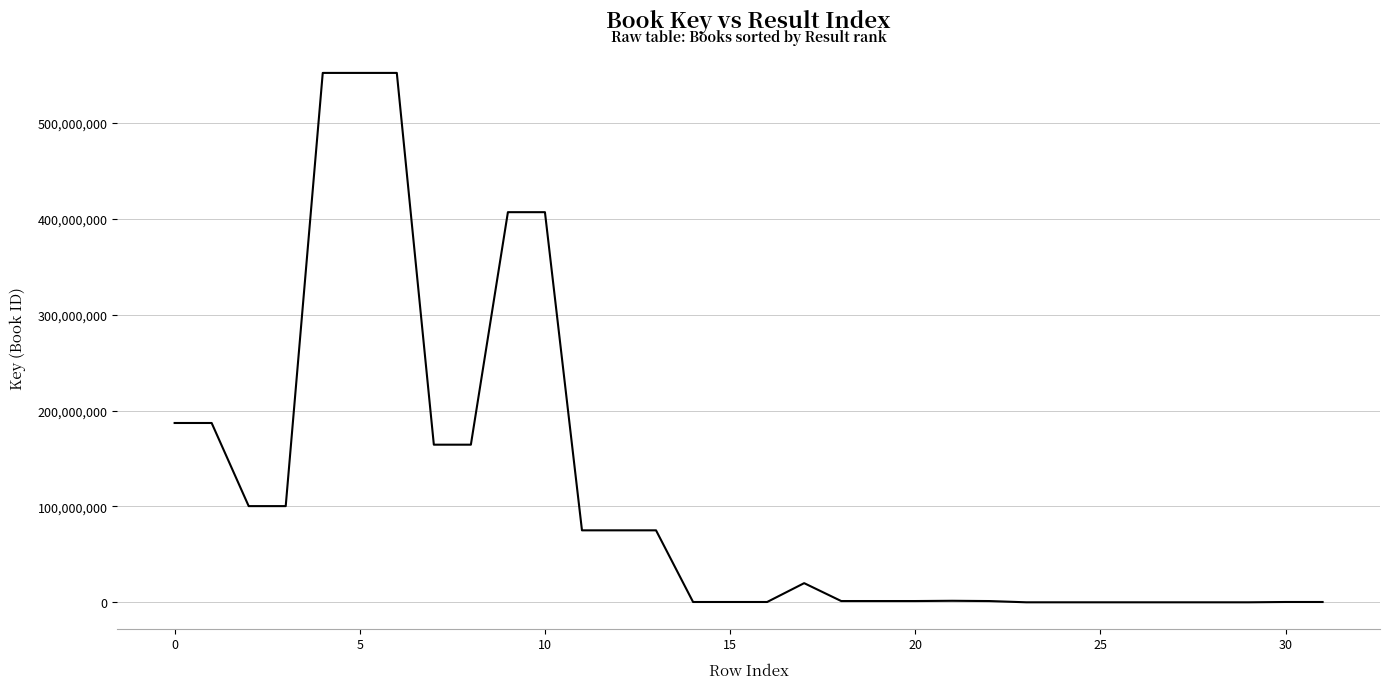

What is the difference between the maximum and minimum values?

552297745